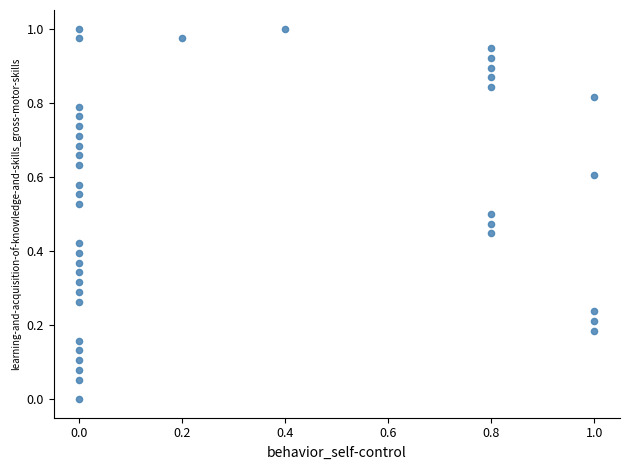

Count the number of points in this scatter plot.

40